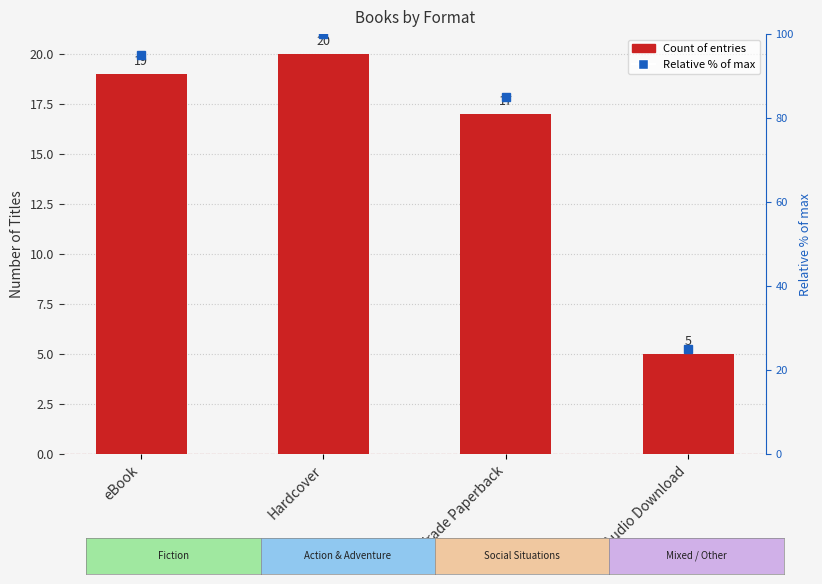

How many distinct data groups are displayed?

2